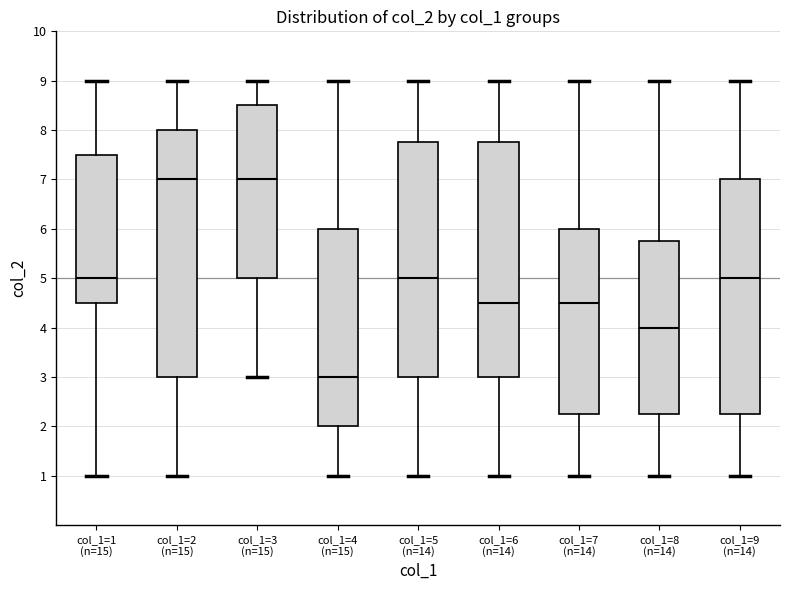

Where does the lower whisker of the box for col_1=9 (n=14) end on the y-axis? The values are not printed on the chart, so give them approximately, as read against the axis.

1.0